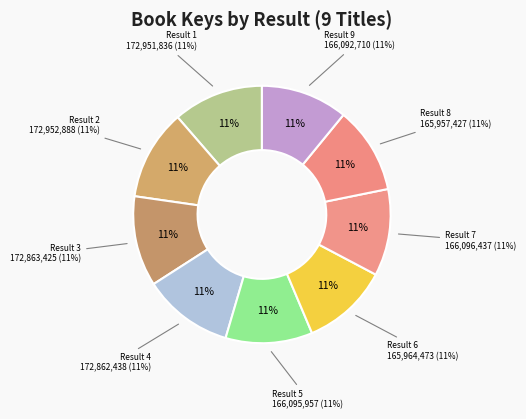

Which category has the biggest portion of the pie?

2